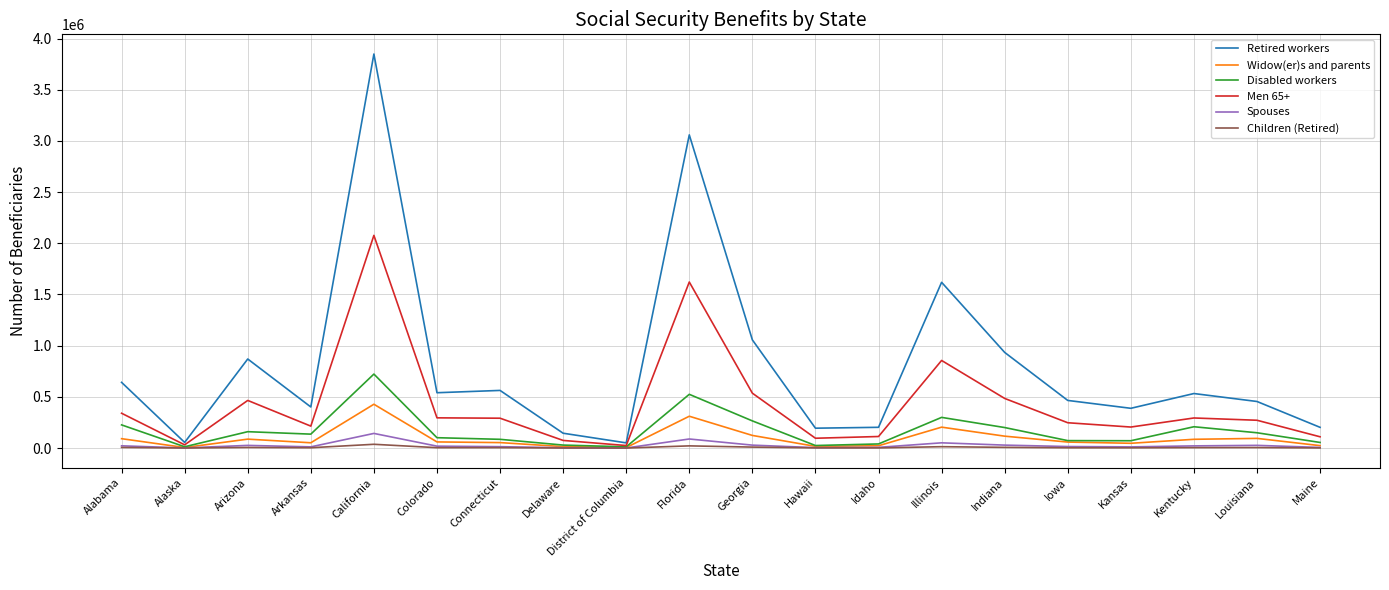

How many lines are shown in the chart?

6